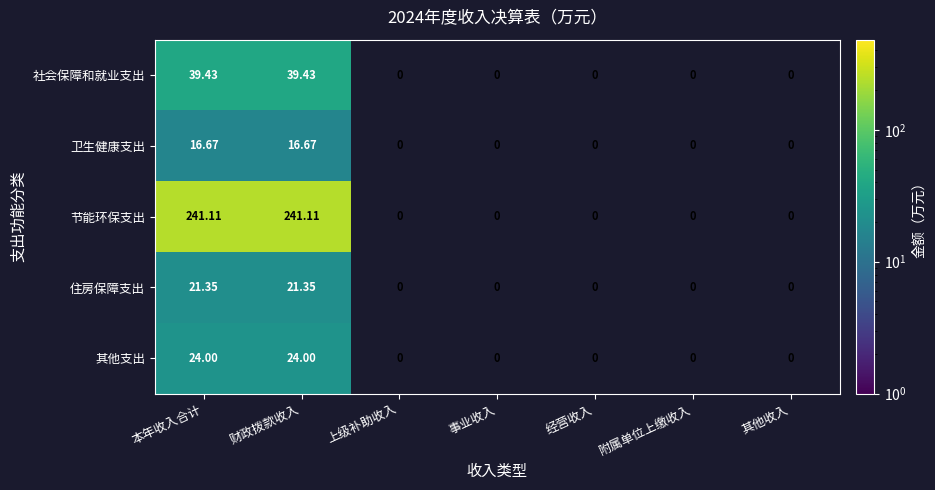

How many categories are shown in the chart?

7